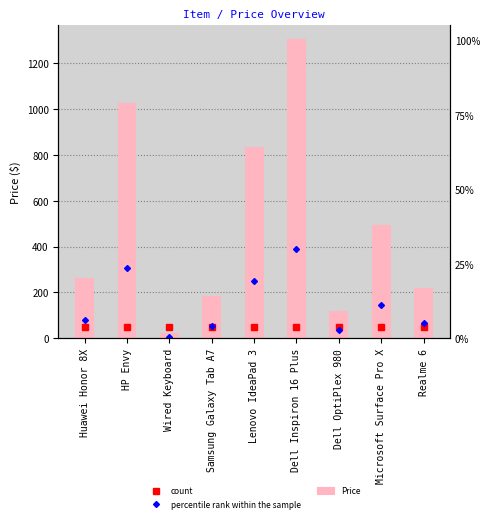

What is the sum of the percentile rank within the sample values at Microsoft Surface Pro X and Dell OptiPlex 980?

181.0